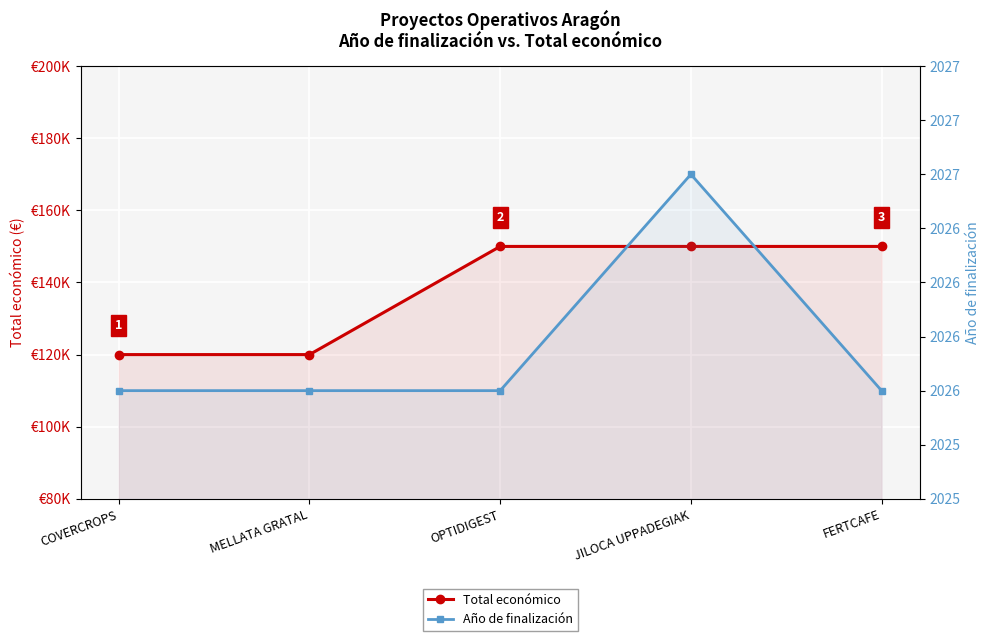

How many values in the Año de finalización series exceed 2026?

1